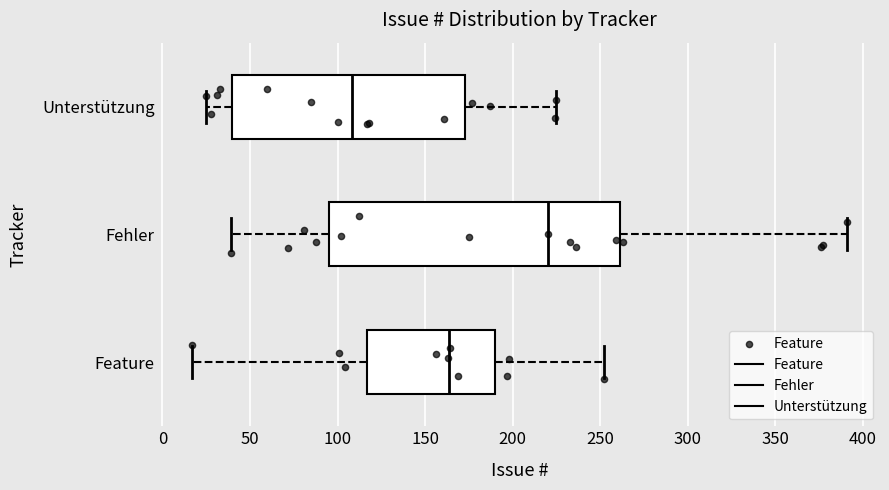

Which box has the furthest to the left median line?

Unterstützung